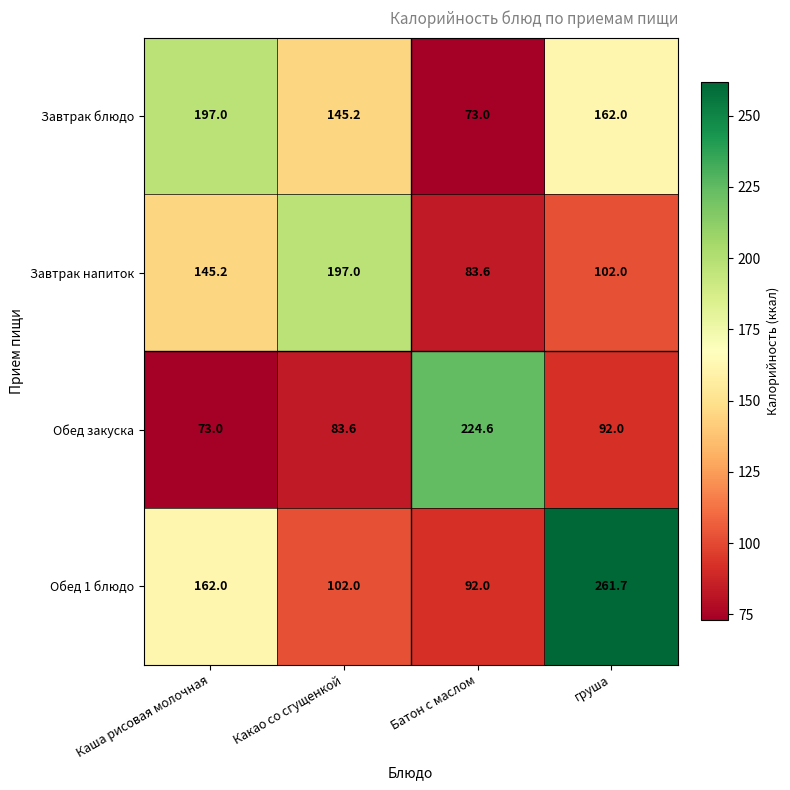

What is the difference between the Обед закуска values at Батон с маслом and груша?

132.6